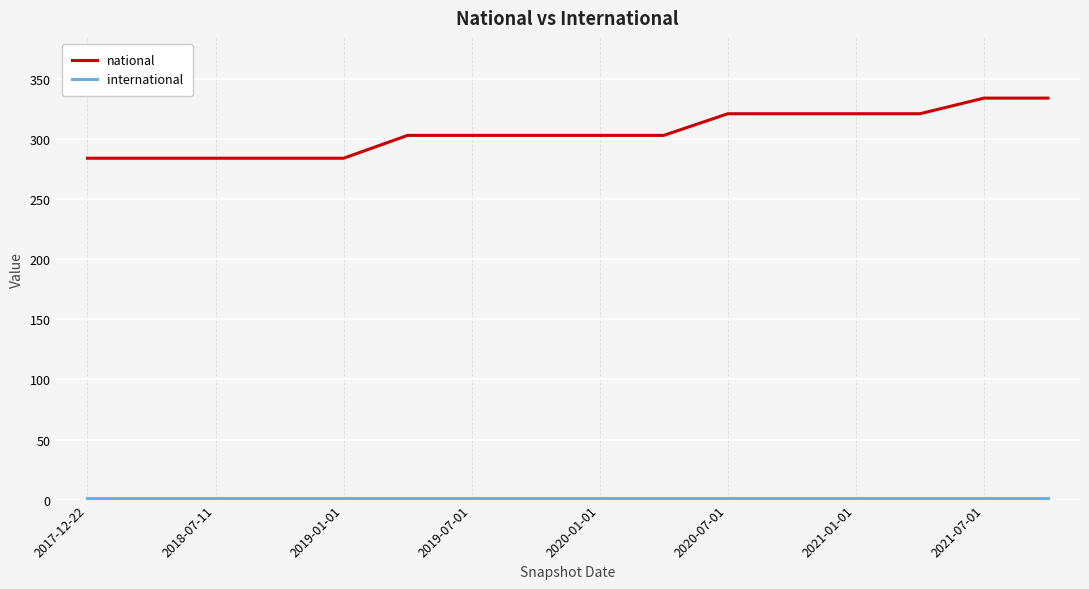

What is the sum of all national values?

4887